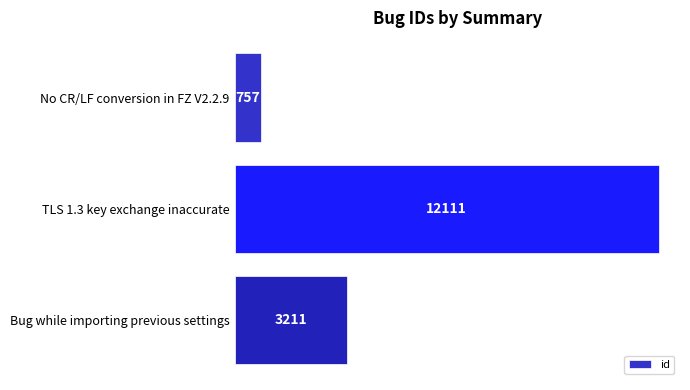

How many data points are less than 3211?

1